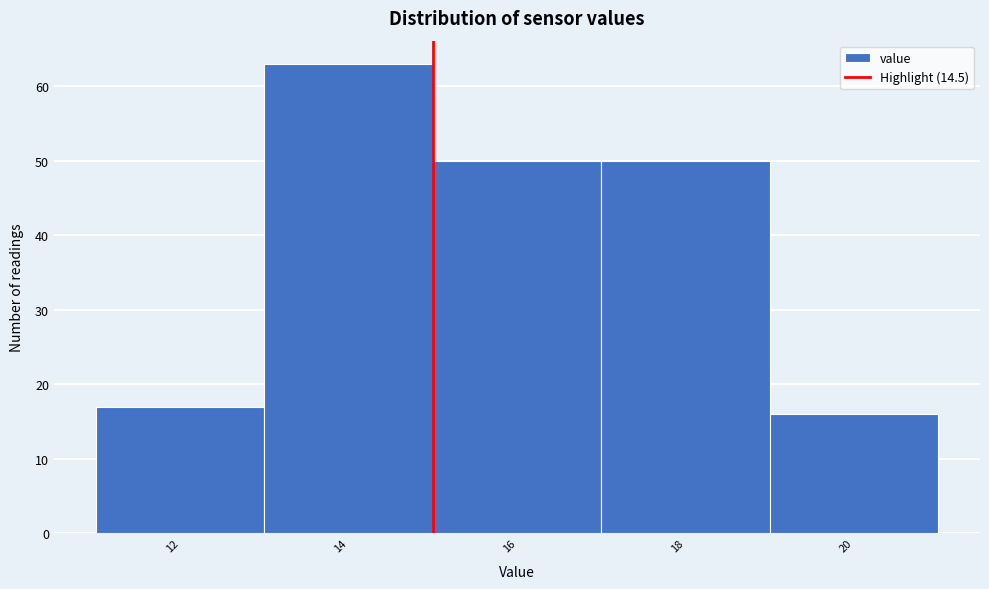

Reading right to left, what are all the values shown in this chart?

16	50	50	63	17